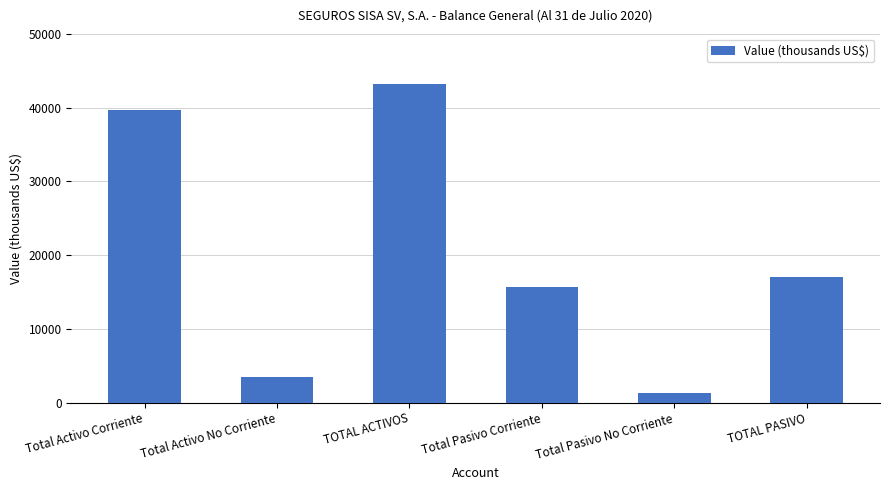

List the labels in order of value, largest first.

TOTAL ACTIVOS, Total Activo Corriente, TOTAL PASIVO, Total Pasivo Corriente, Total Activo No Corriente, Total Pasivo No Corriente